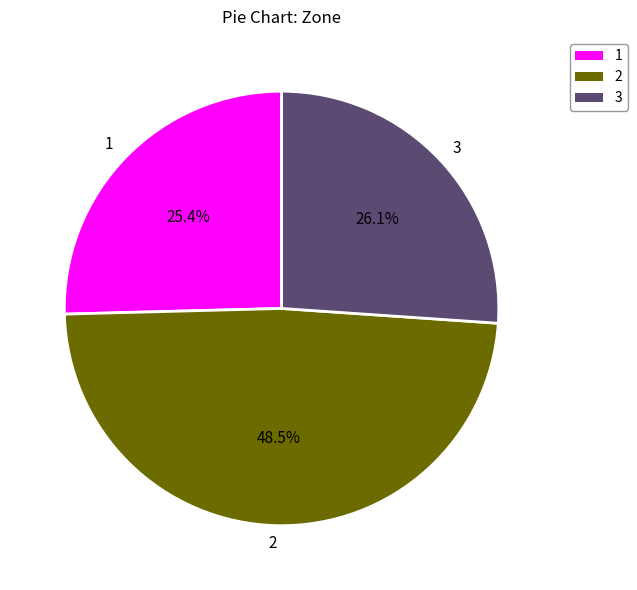

Is there any slice that represents more than half of the pie?

No